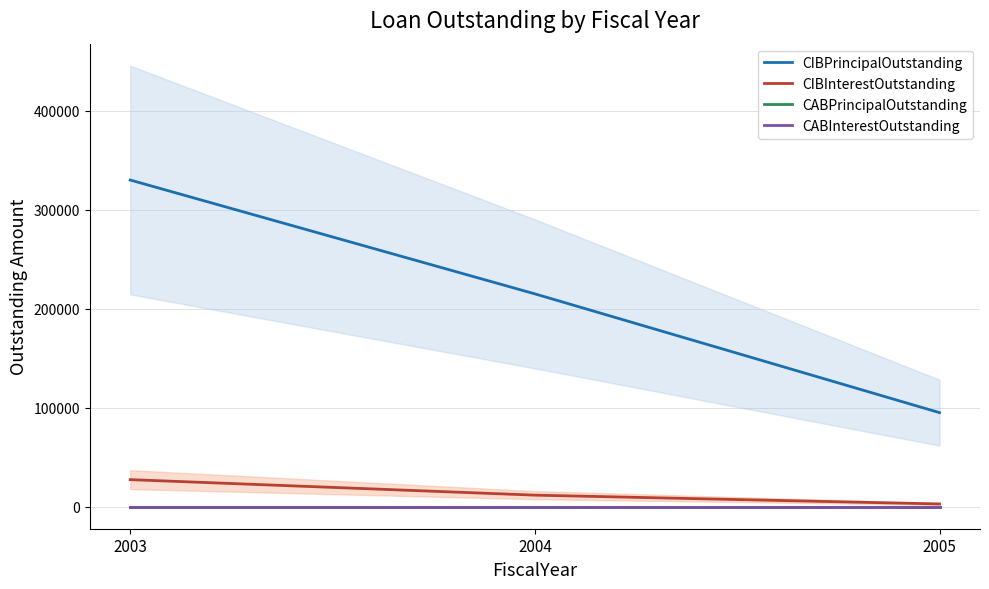

Which series has the largest total across all categories?

CIBPrincipalOutstanding